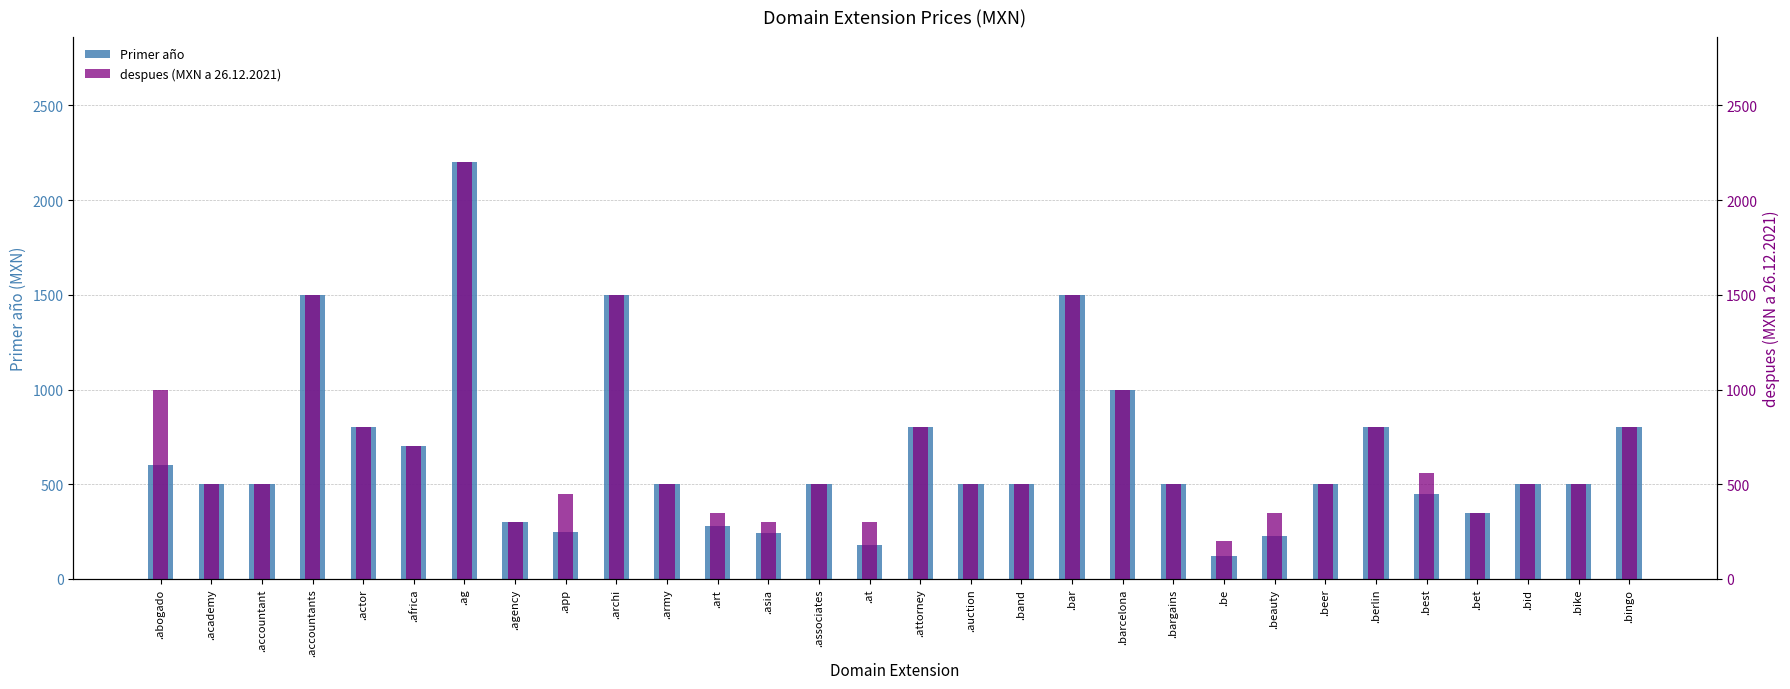

What is the value of the Primer año bar at the 30th from the left?

800.0